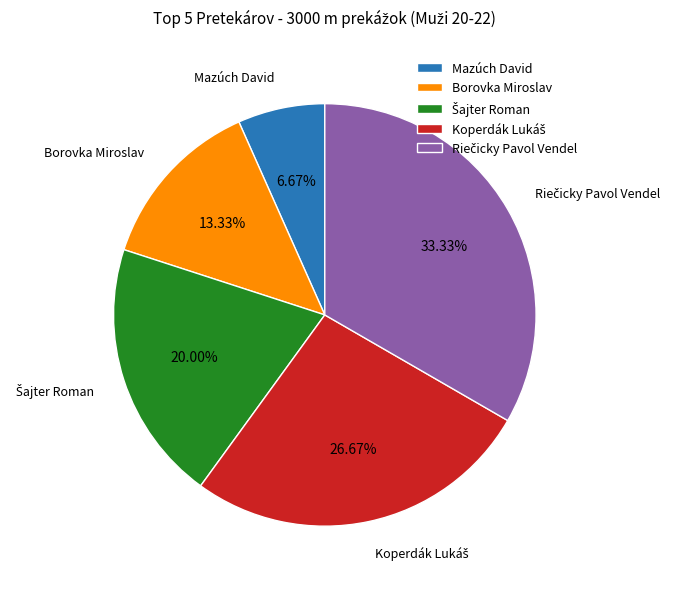

What is the ratio of the value at Mazúch David to the value at Borovka Miroslav?

0.5